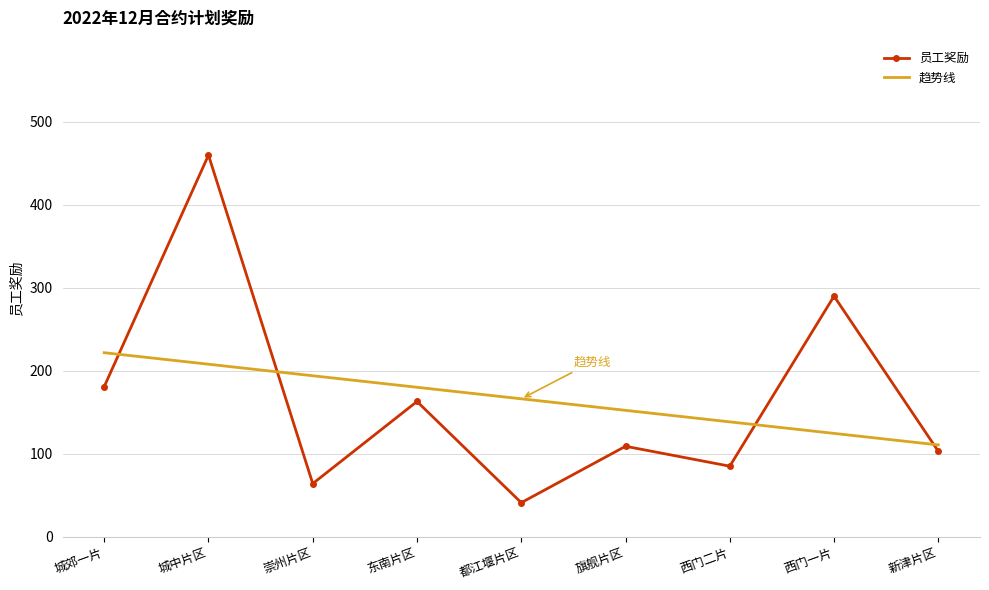

What is the maximum value shown in the chart?

460.0